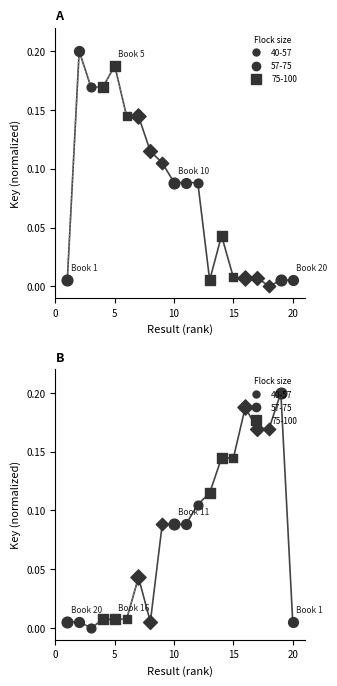

Is the value of Key (desc) at 13 greater than the value of Key at 11?

Yes